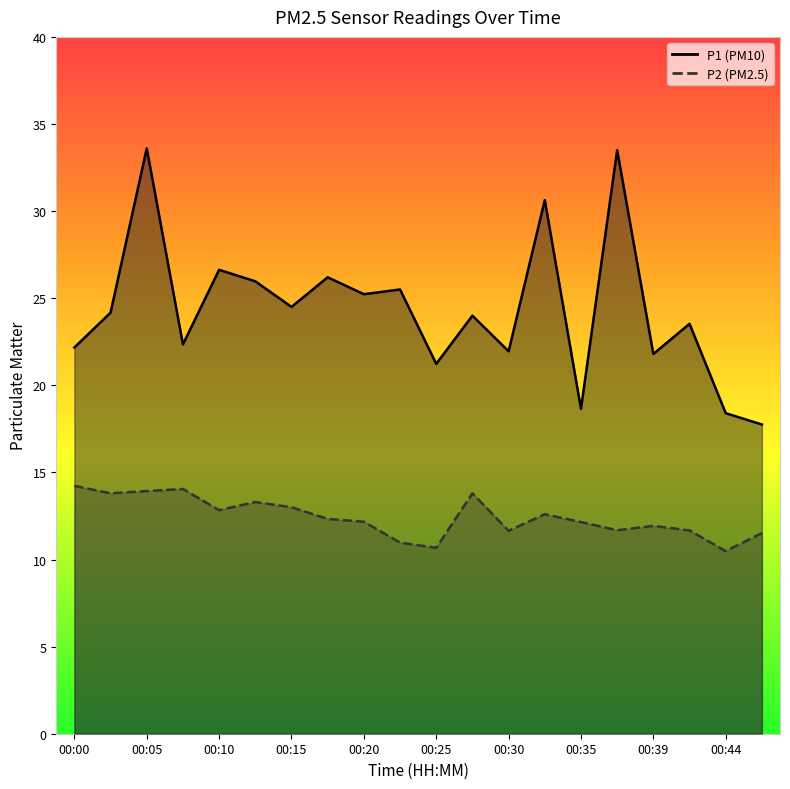

Which category has the highest value across all series?

00:05